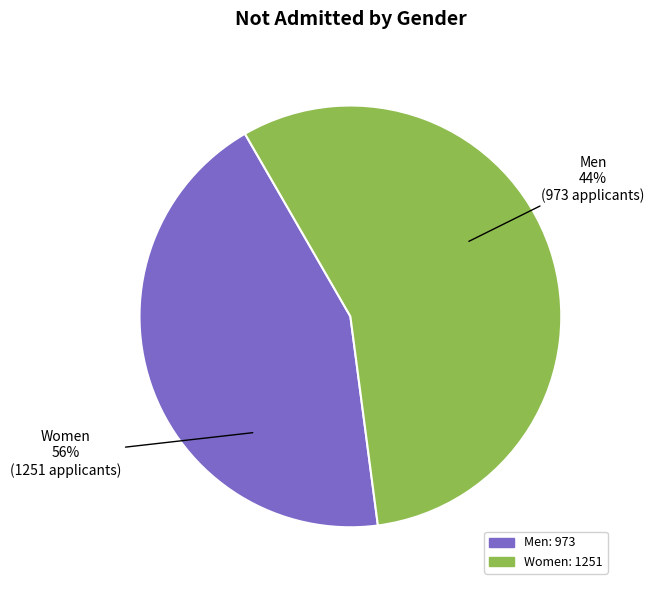

To the nearest percent, what percentage of the pie is Women?

56%